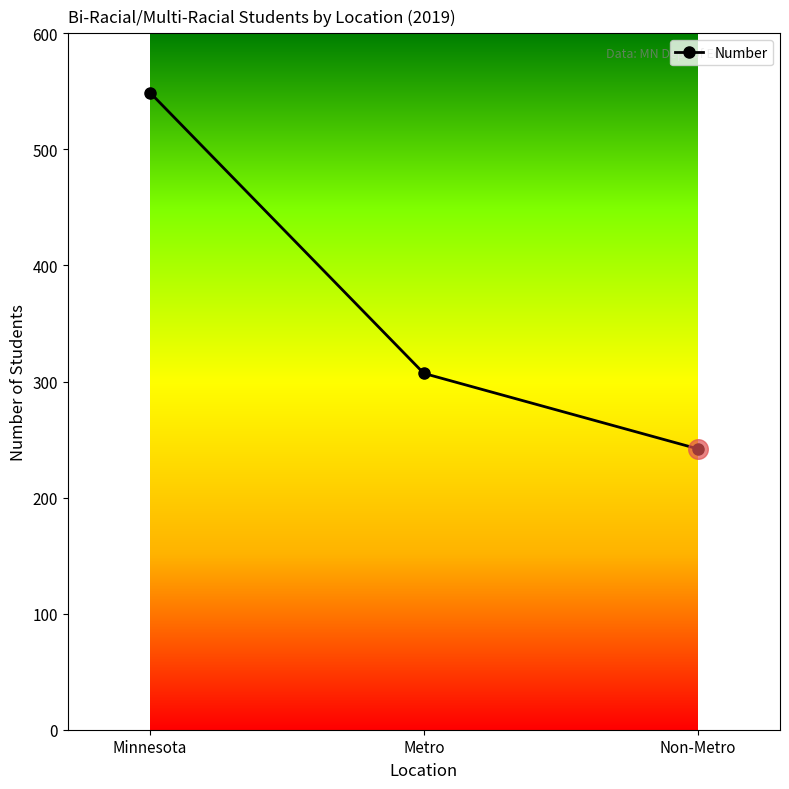

Approximately how many times larger is the value at Non-Metro compared to Metro?

0.8